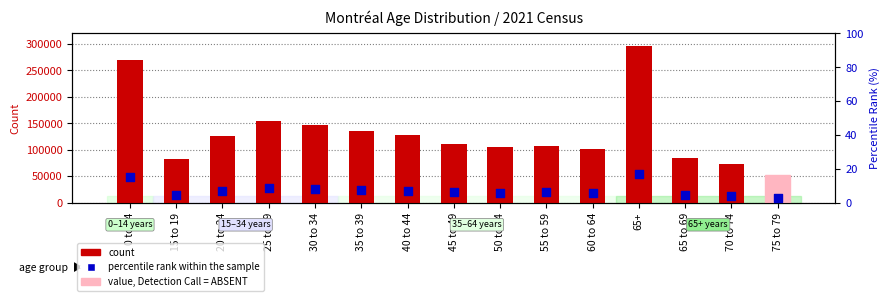

What are all the series names shown in the legend?

count, percentile rank within the sample